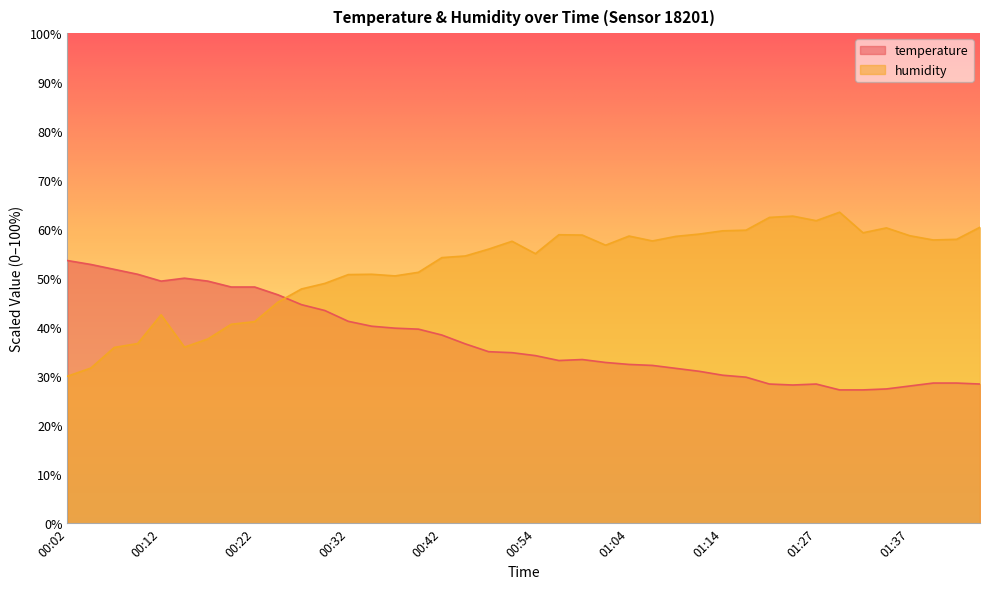

What is the average value of the temperature series?

37.4